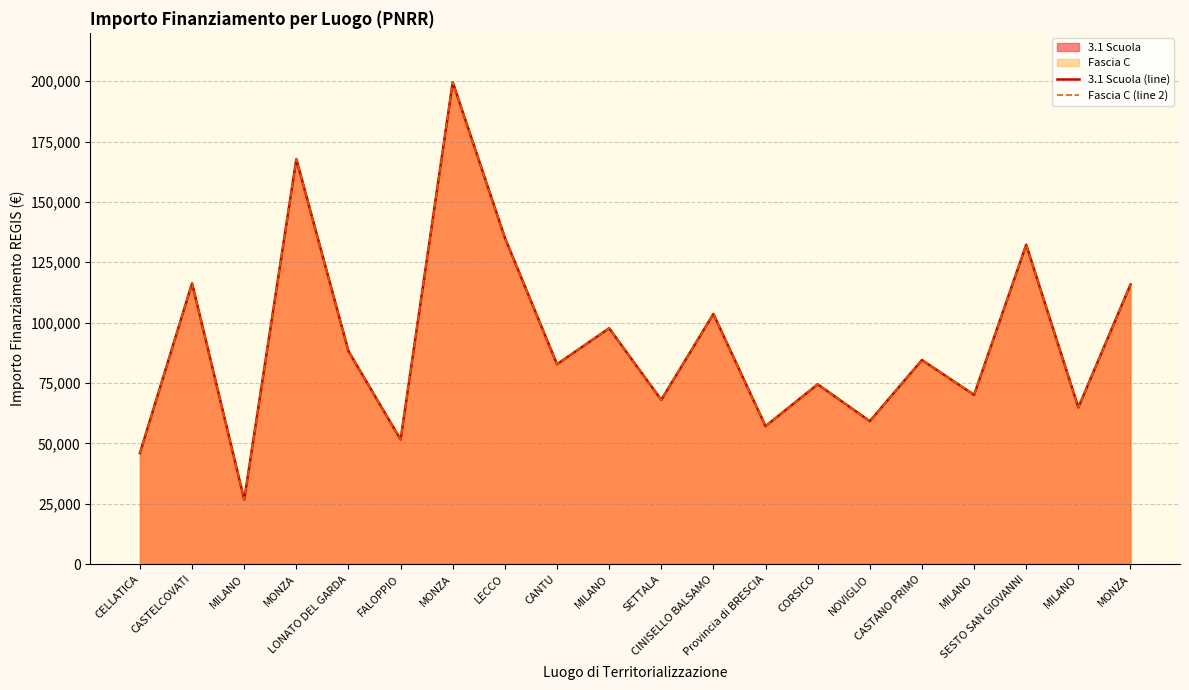

Between Provincia di BRESCIA and MONZA, which is larger?

MONZA